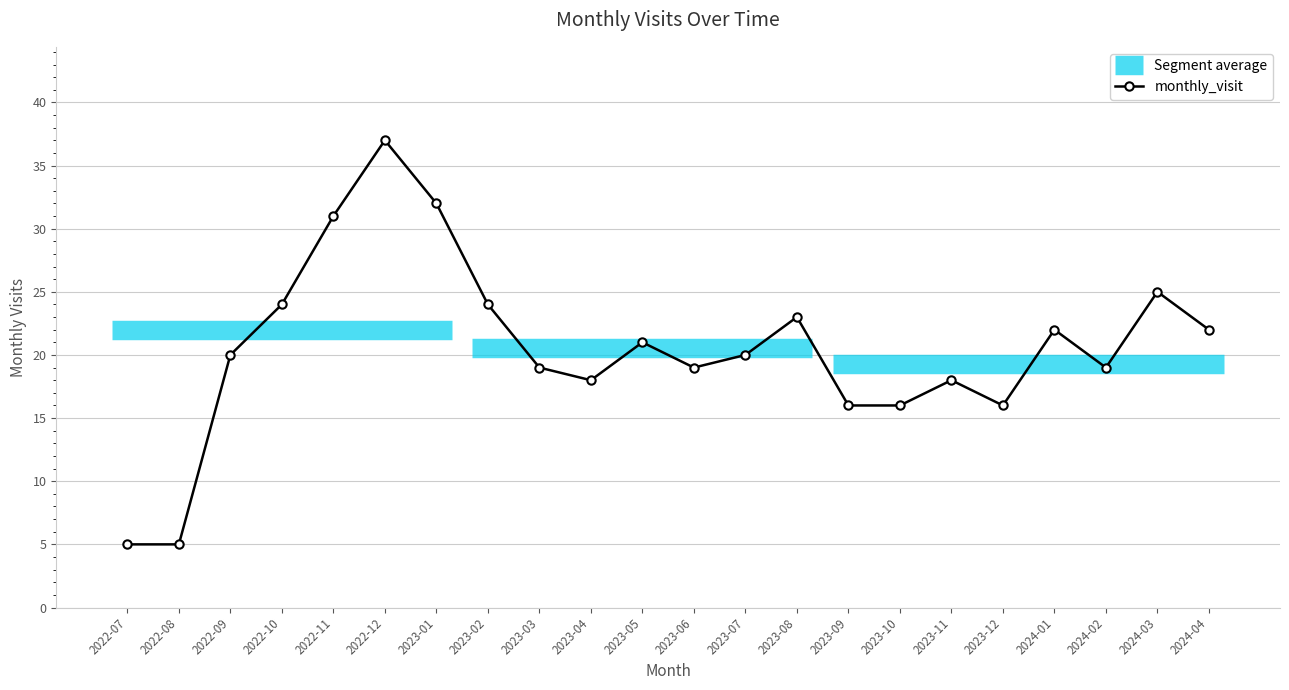

Which category has the lowest value across all series?

2022-07